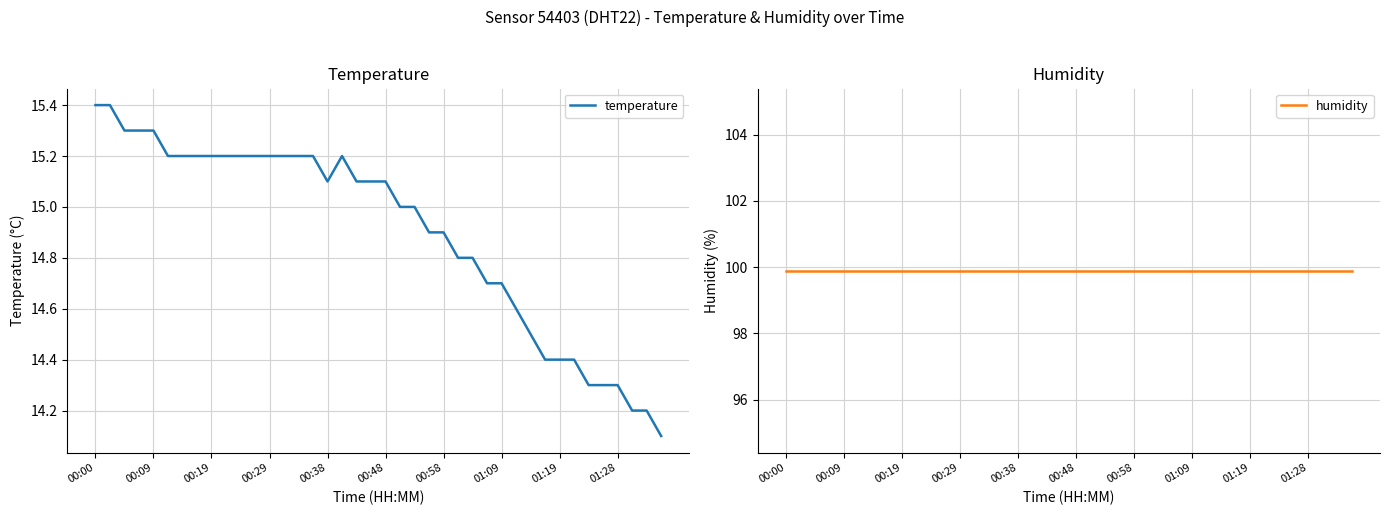

How many distinct data groups are displayed?

2